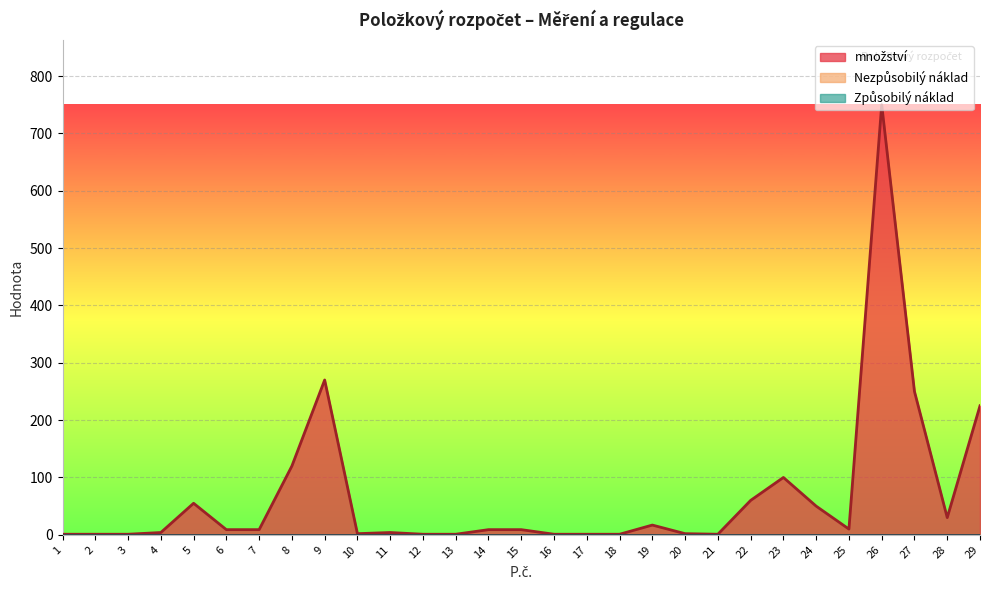

Which series has the largest range (max minus min)?

množství